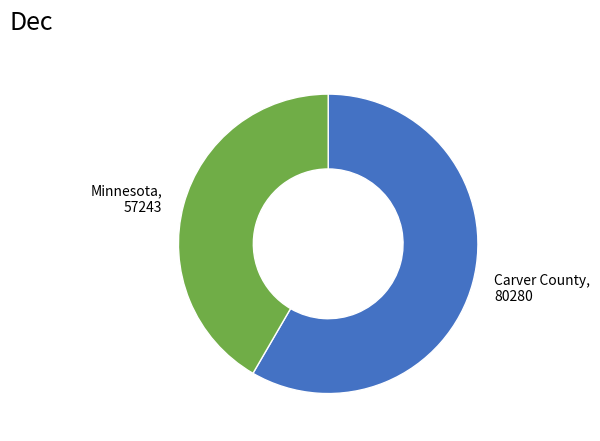

Does any single category account for the majority?

Yes